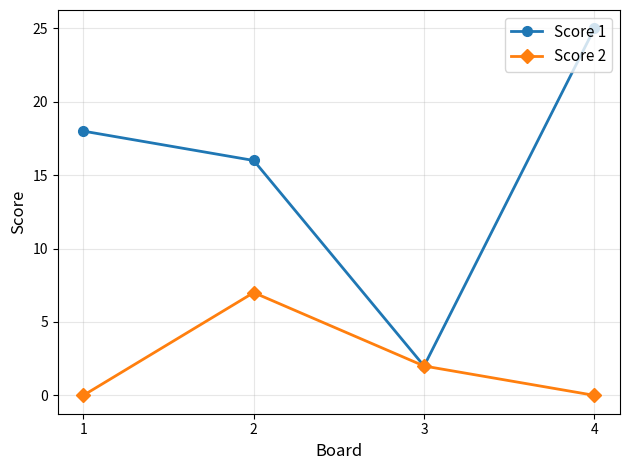

List the series in order of their peak value, highest first.

Score 1, Score 2